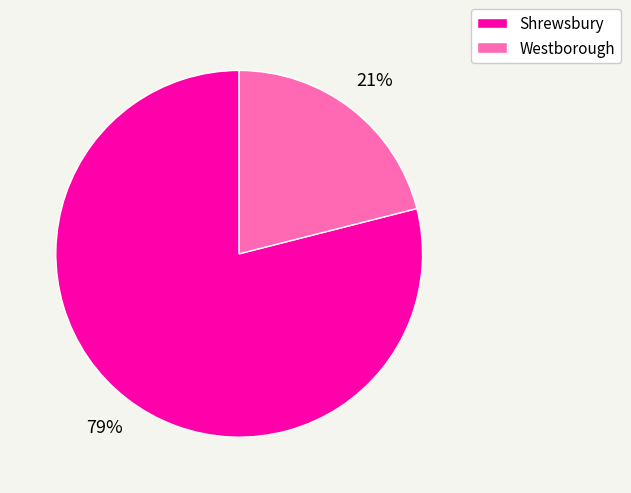

True or false: Shrewsbury accounts for 79% of the total.

True